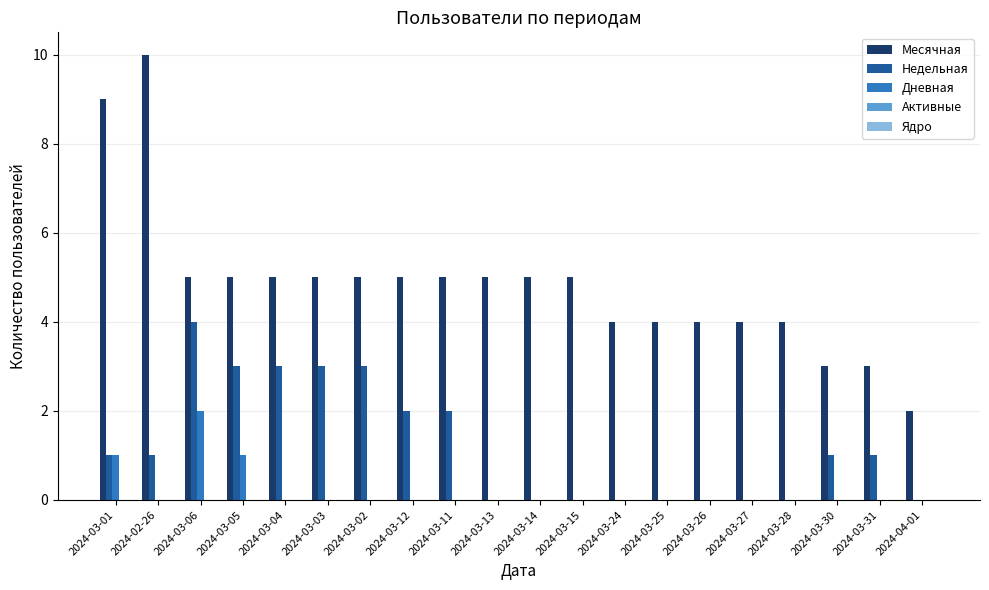

Which series has the largest range (max minus min)?

Месячная